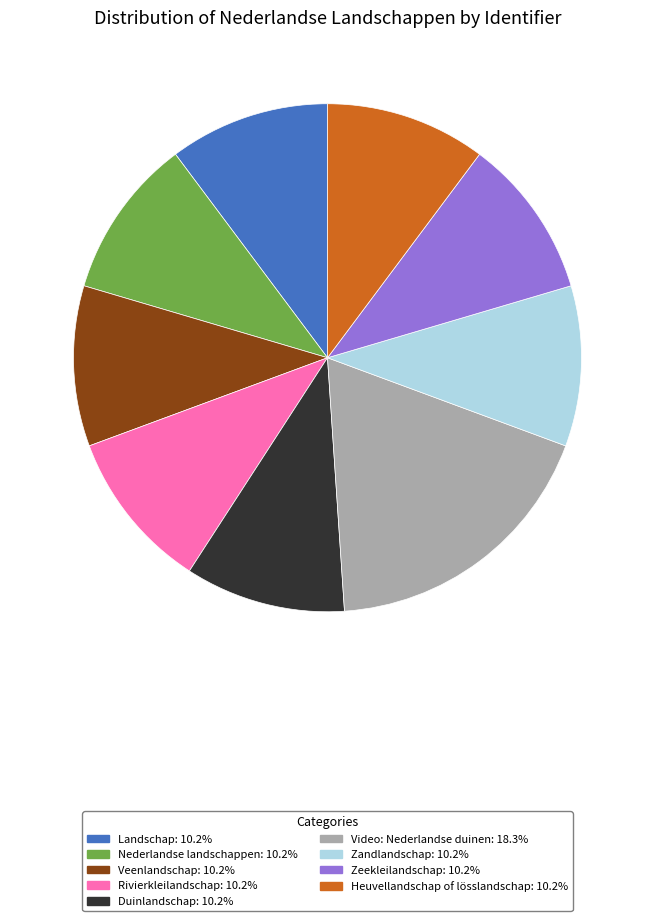

Is there a majority slice in this chart?

No